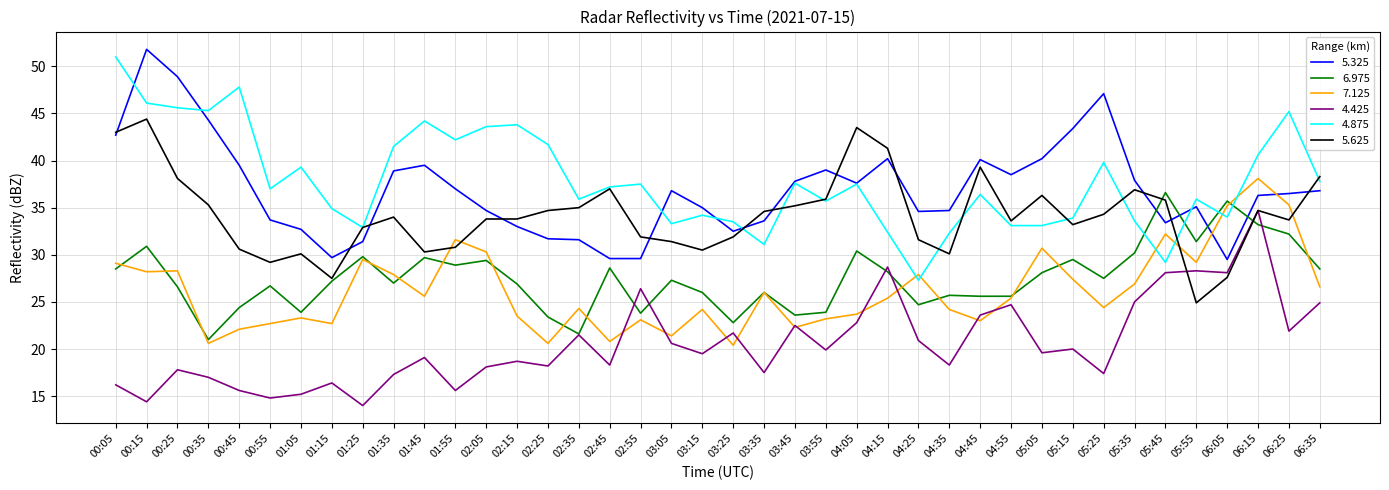

Which series changed the most between 00:05 and 02:15?

5.325